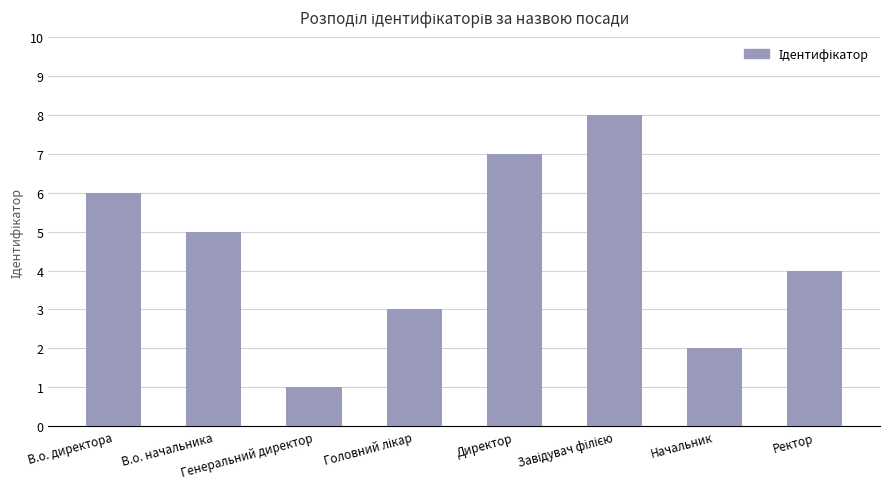

What is the difference between the second highest and minimum values?

6